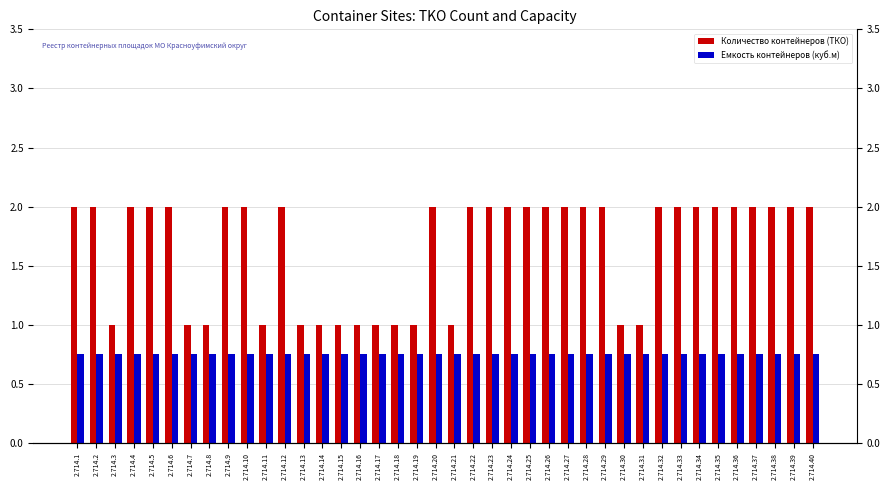

Which series has the largest total across all categories?

Количество контейнеров (ТКО)